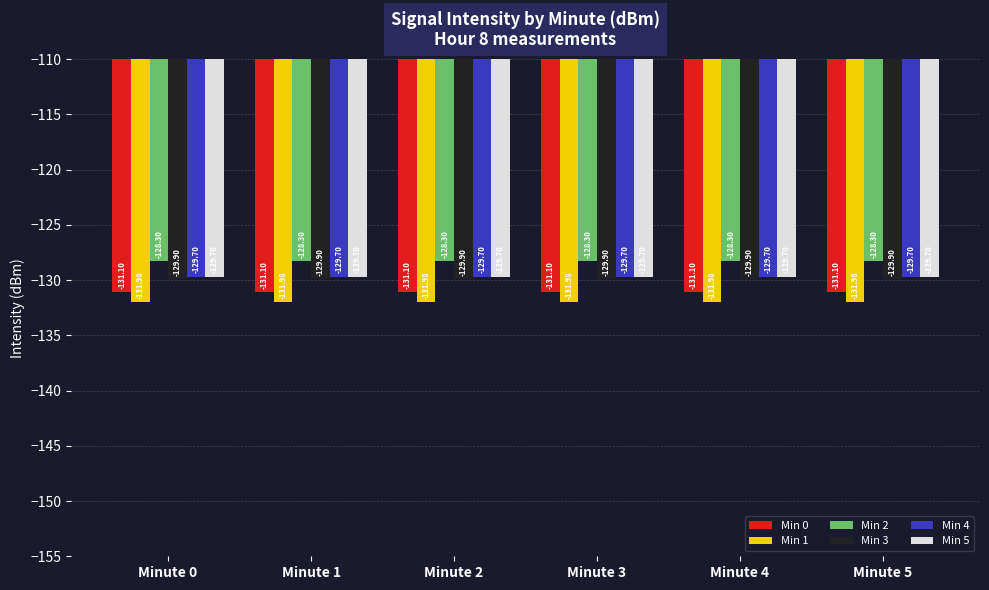

What is the highest value of the Min 1 series?

-132.0